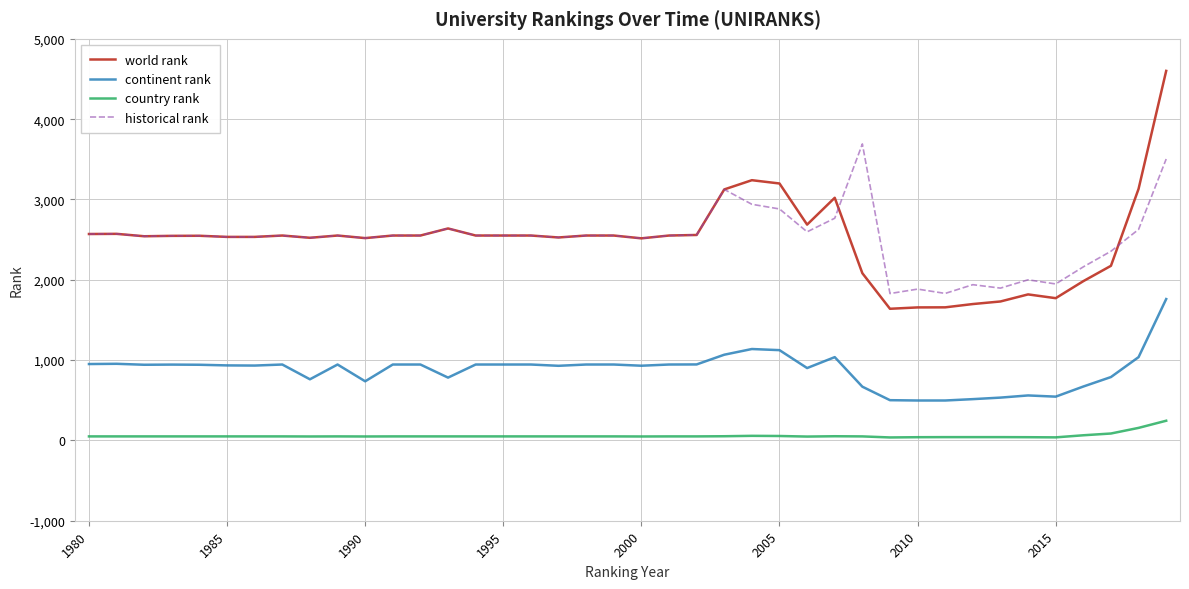

True or false: world rank has more than 0 points higher than both neighbors.

True